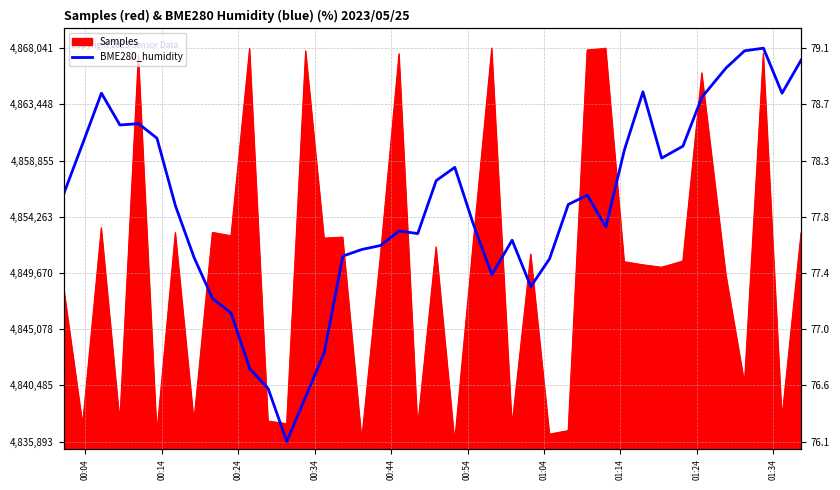

What is the difference between the maximum and minimum values?

32148.0